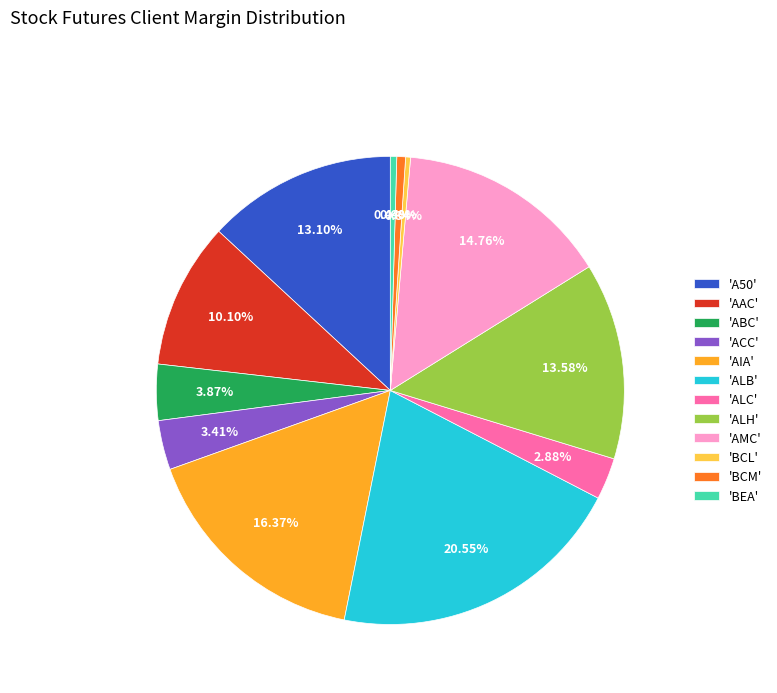

Between 'AAC' and 'A50', which is larger?

'A50'